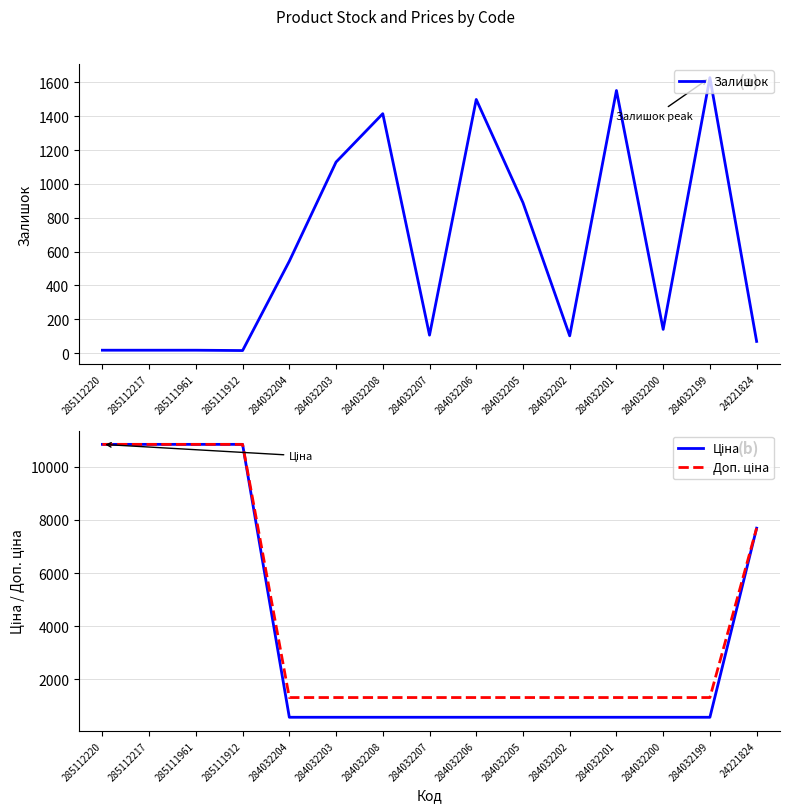

What is the difference between the second highest and minimum values in the Ціна series?

10265.6